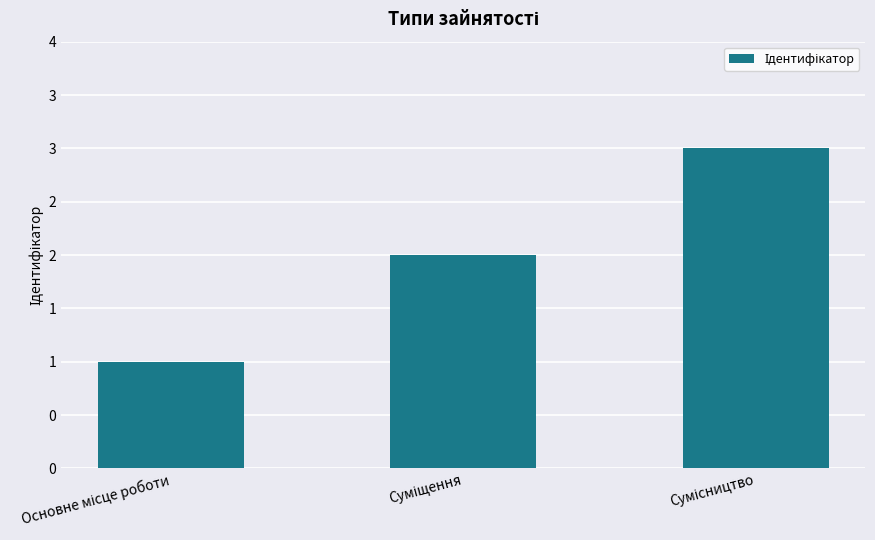

Is it true that the value at Суміщення is 3?

False